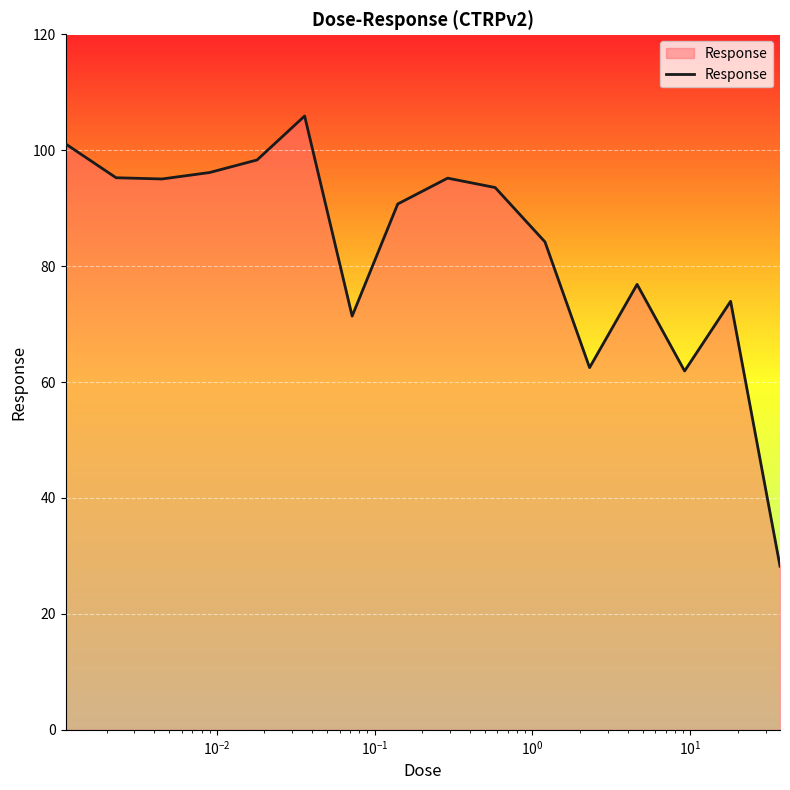

What is the difference between the maximum and minimum values?

77.7